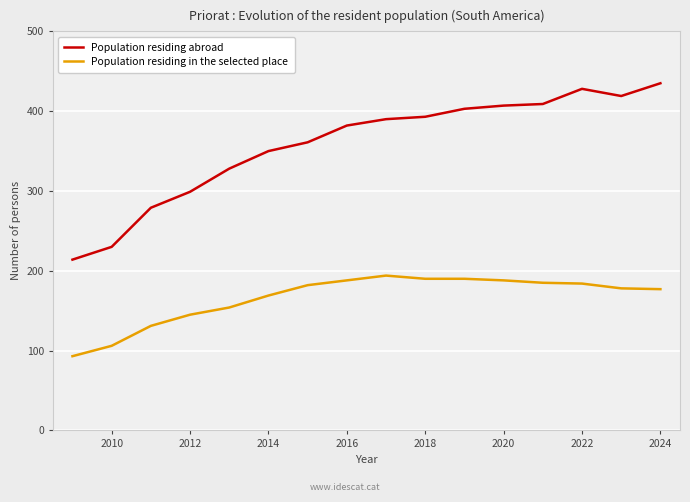

What is the difference between the maximum and second lowest values in the Population residing in the selected place series?

88